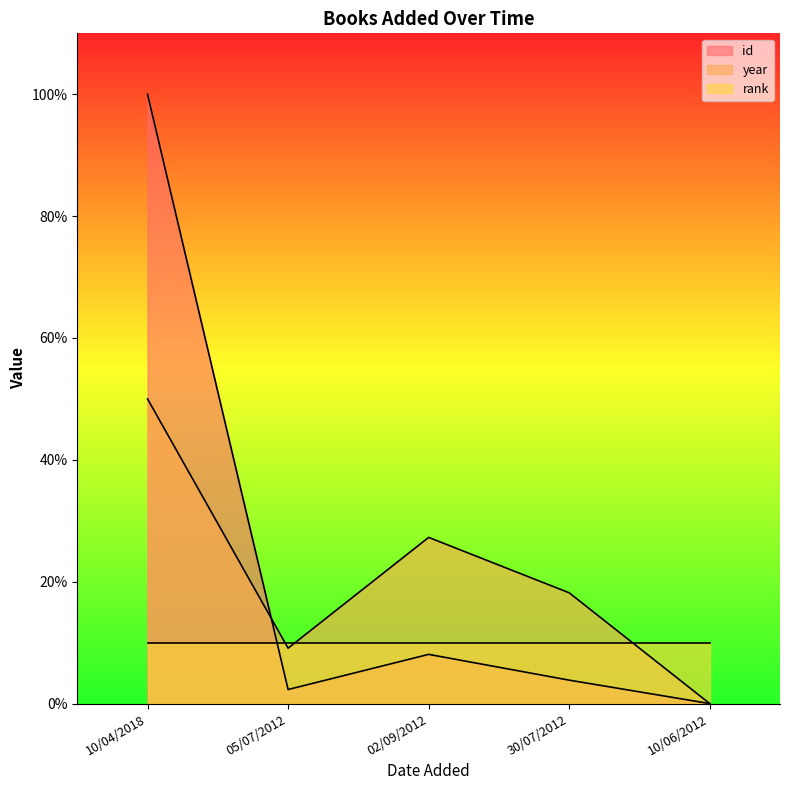

At which category is the sum across all series the highest?

10/04/2018